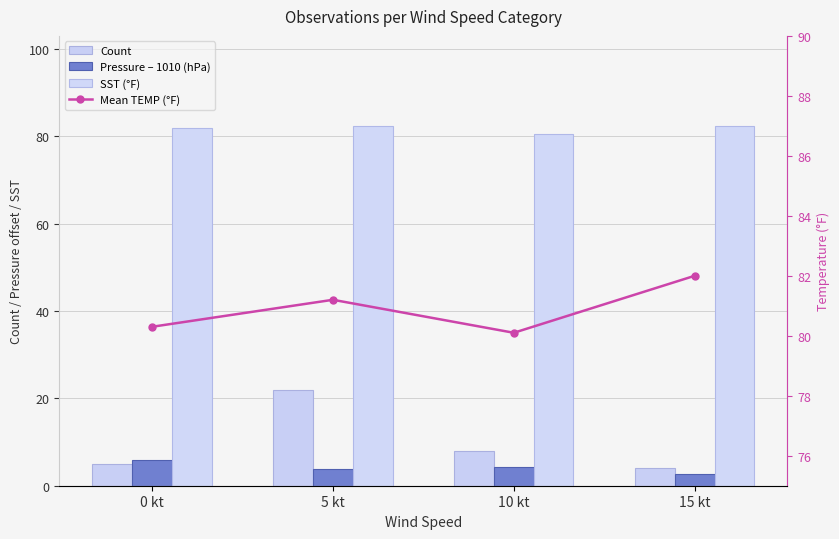

True or false: Pressure – 1010 (hPa) has a value of 1.1 at 15 kt.

False